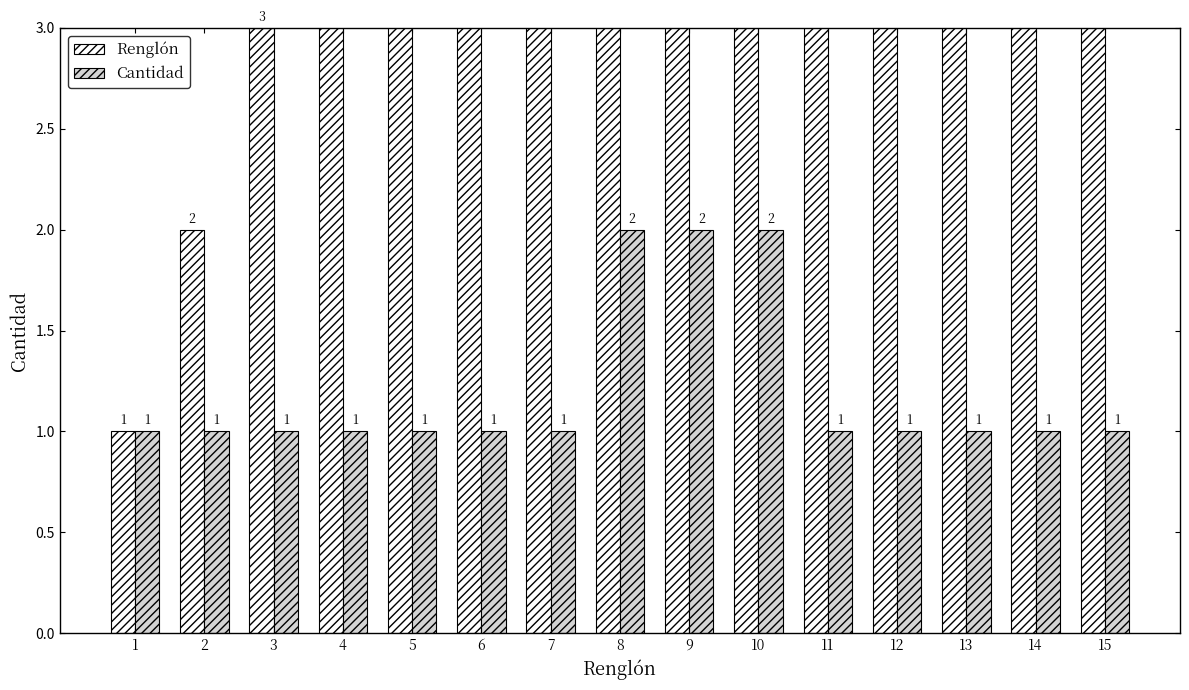

Rank the series by their average value, from lowest to highest.

Cantidad, Renglón